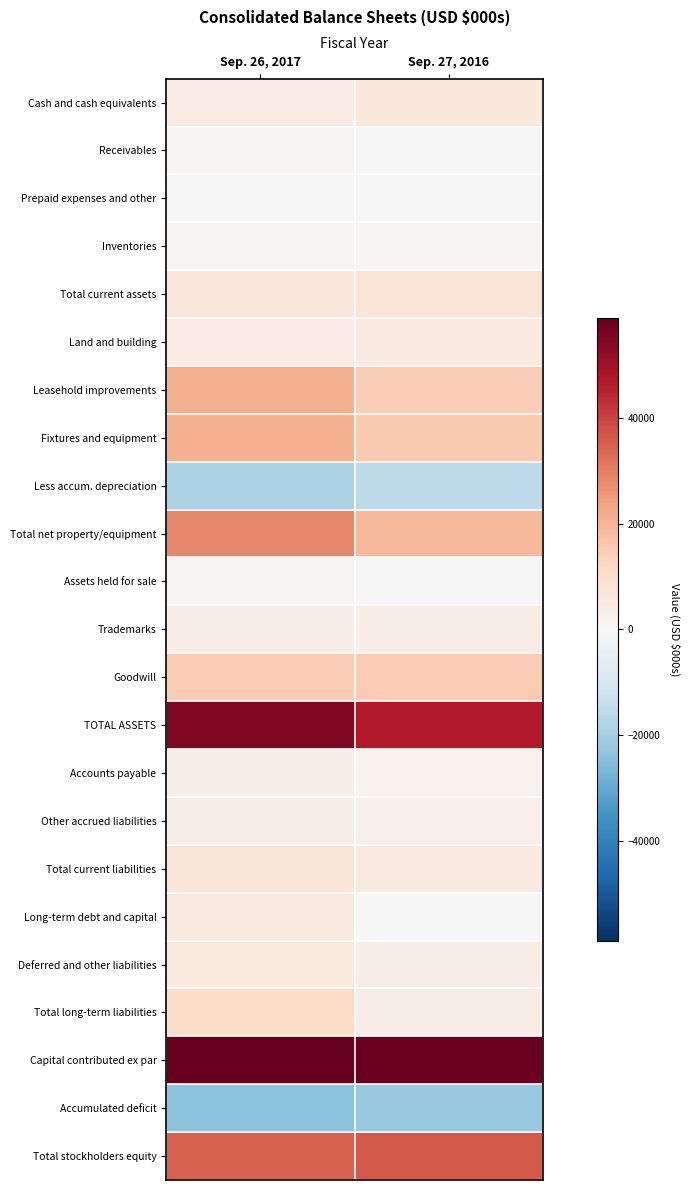

What is the total value across all series at Sep. 26, 2017?

249291